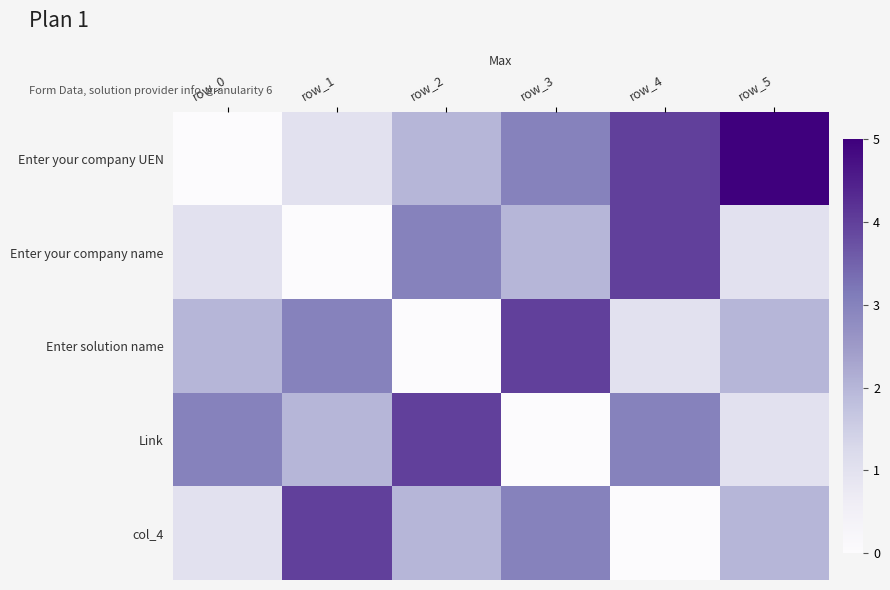

What is the total value across all series at row_1?

10